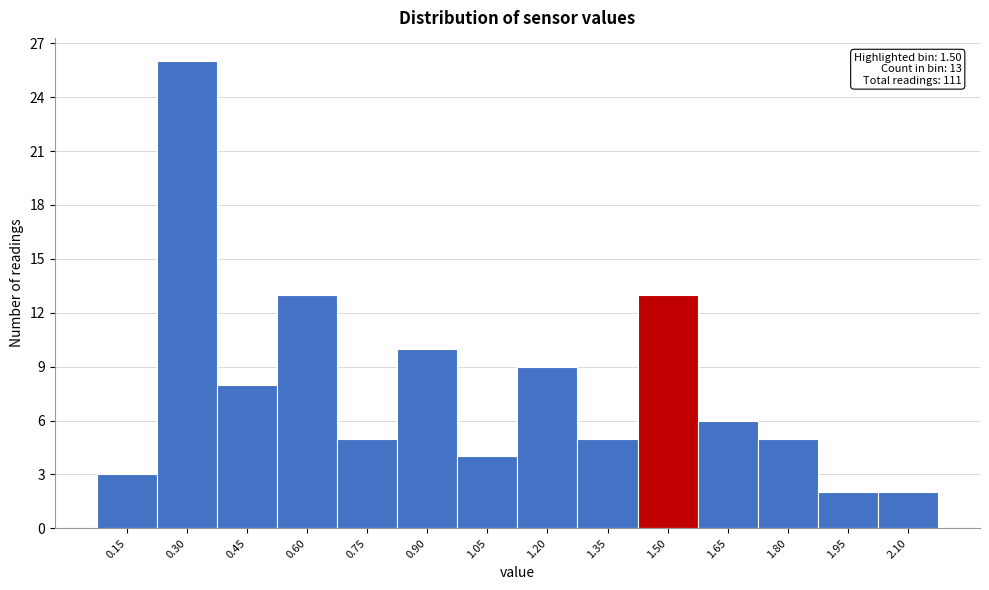

Reading left to right, what are all the values shown in this chart?

3	26	8	13	5	10	4	9	5	13	6	5	2	2